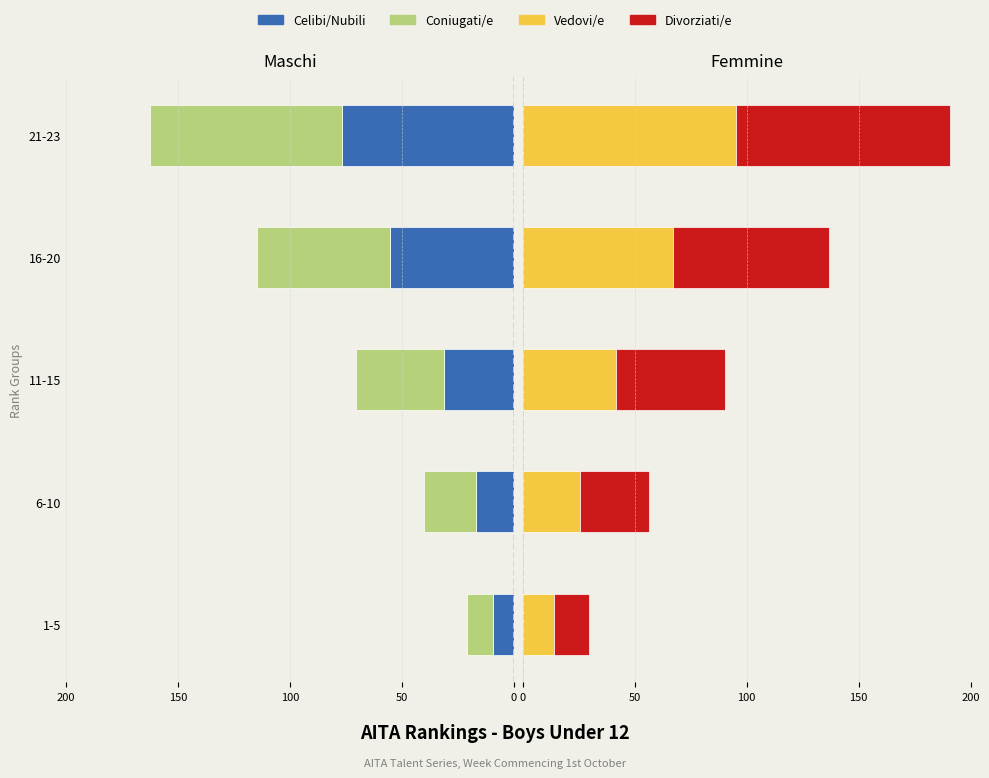

Which series has the largest total across all categories?

Divorziati/e